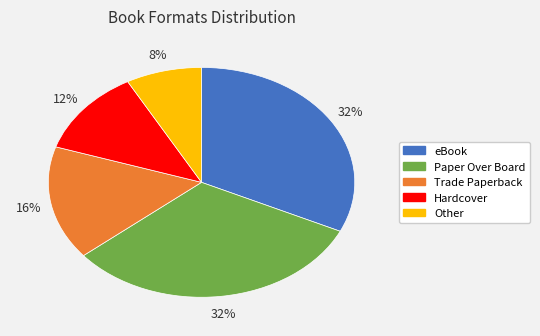

To the nearest percent, what is the average slice percentage?

20%